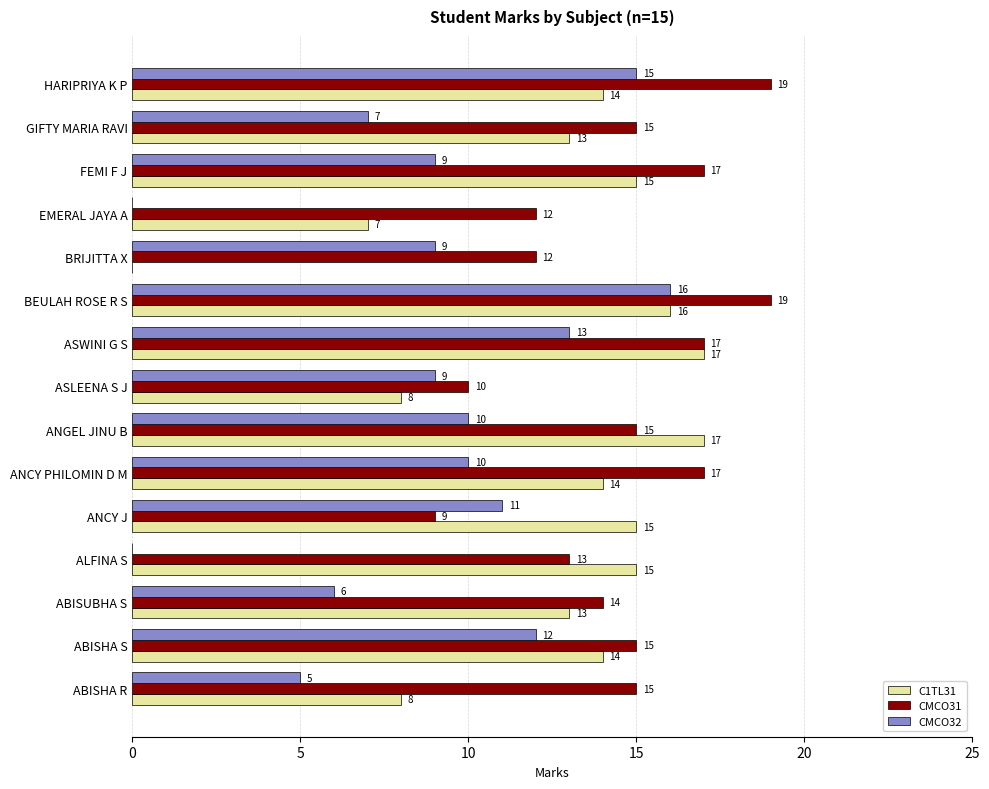

True or false: CMCO31 has a value of 3 at ABISHA S.

False